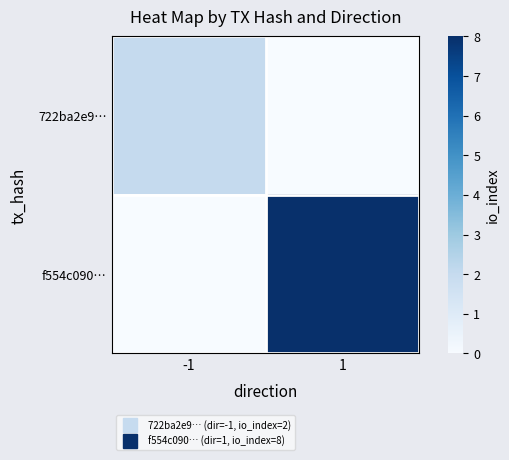

How many categories are shown in the chart?

2